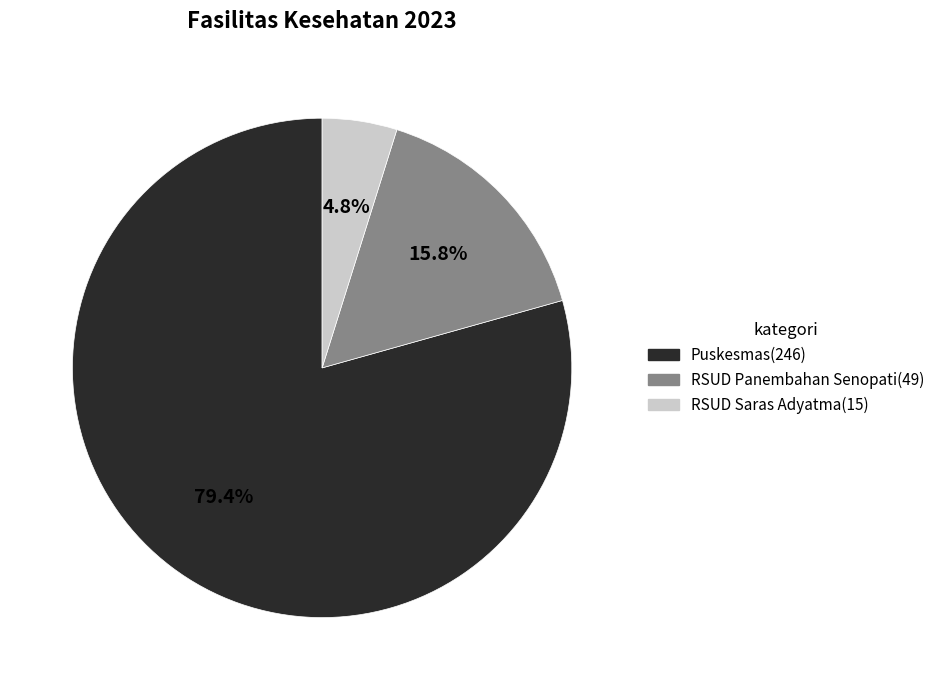

Is it true that RSUD Panembahan Senopati is 29% of the pie?

False